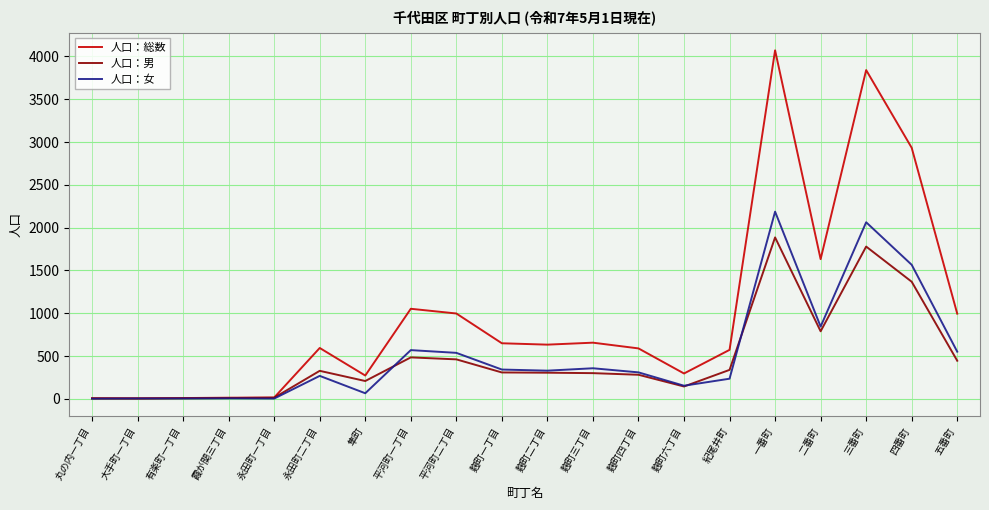

Which series has the widest spread of values?

人口：総数